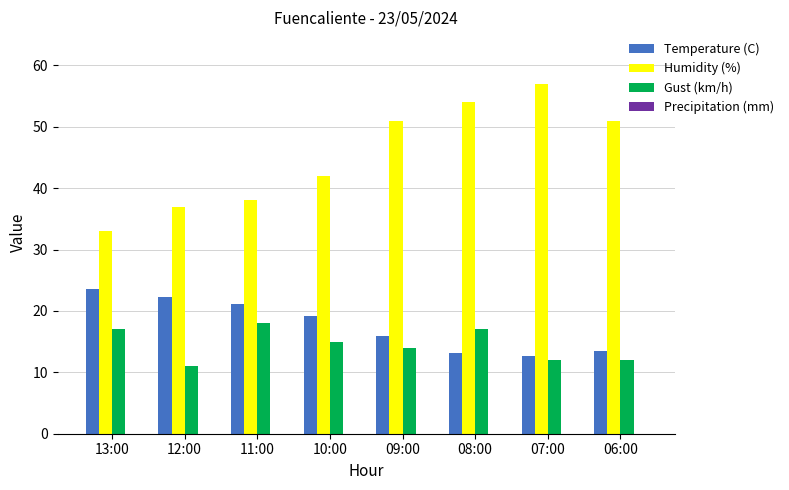

What is the difference between the highest and lowest values at 06:00?

39.0